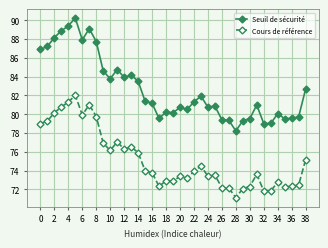

What is the difference between the maximum and minimum values in the Seuil de sécurité series?

12.0